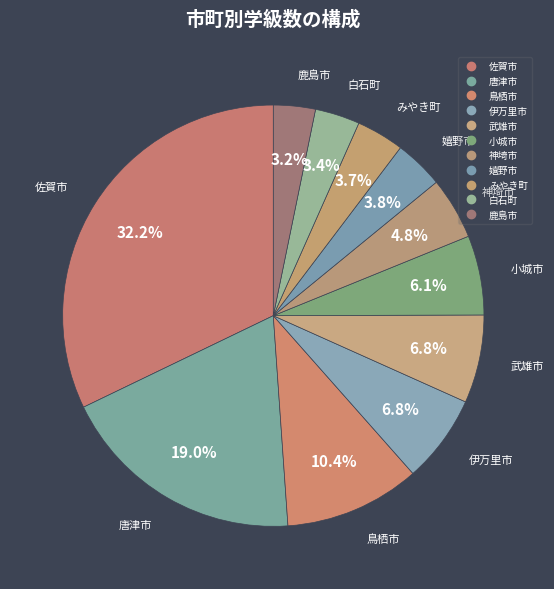

How many segments does this pie chart have?

11